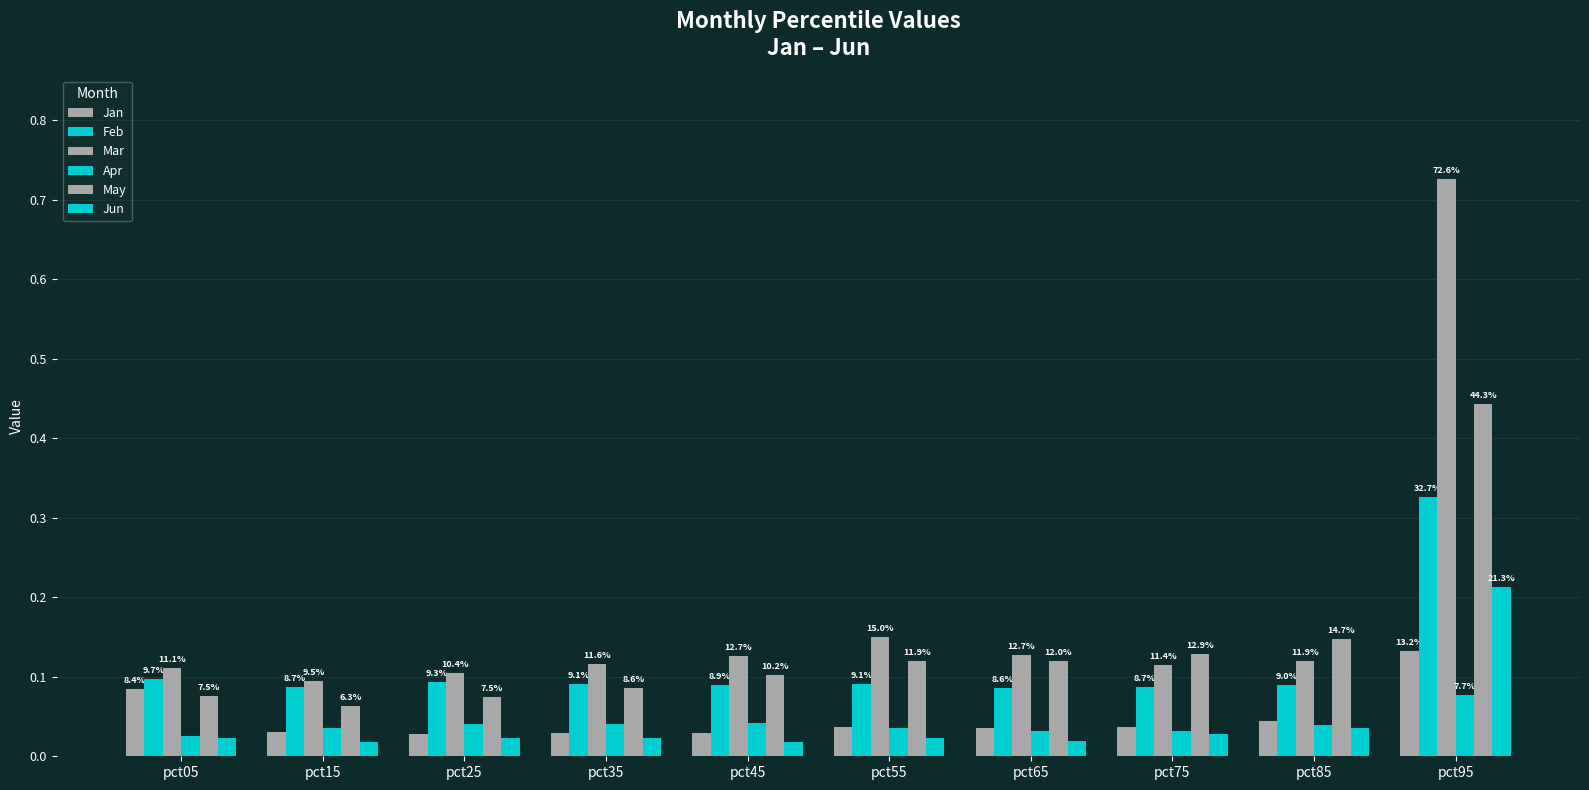

Reading left to right, transcribe all the data shown in this chart.

Jan: pct05=0.1	pct15=0.0	pct25=0.0	pct35=0.0	pct45=0.0	pct55=0.0	pct65=0.0	pct75=0.0	pct85=0.0	pct95=0.1
Feb: pct05=0.1	pct15=0.1	pct25=0.1	pct35=0.1	pct45=0.1	pct55=0.1	pct65=0.1	pct75=0.1	pct85=0.1	pct95=0.3
Mar: pct05=0.1	pct15=0.1	pct25=0.1	pct35=0.1	pct45=0.1	pct55=0.1	pct65=0.1	pct75=0.1	pct85=0.1	pct95=0.7
Apr: pct05=0.0	pct15=0.0	pct25=0.0	pct35=0.0	pct45=0.0	pct55=0.0	pct65=0.0	pct75=0.0	pct85=0.0	pct95=0.1
May: pct05=0.1	pct15=0.1	pct25=0.1	pct35=0.1	pct45=0.1	pct55=0.1	pct65=0.1	pct75=0.1	pct85=0.1	pct95=0.4
Jun: pct05=0.0	pct15=0.0	pct25=0.0	pct35=0.0	pct45=0.0	pct55=0.0	pct65=0.0	pct75=0.0	pct85=0.0	pct95=0.2